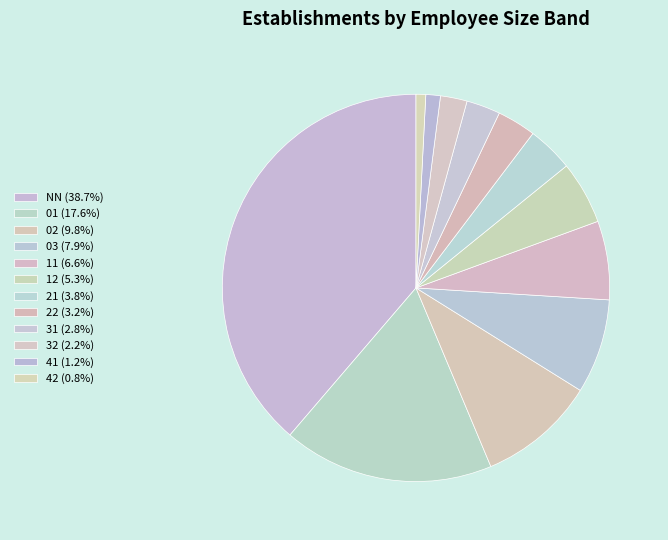

How many segments does this pie chart have?

12